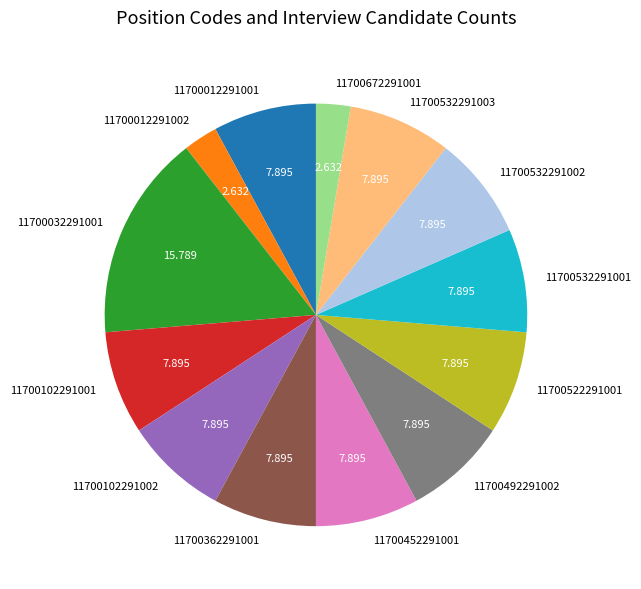

Combined, do 11700672291001 and 11700522291001 account for over 50%?

No